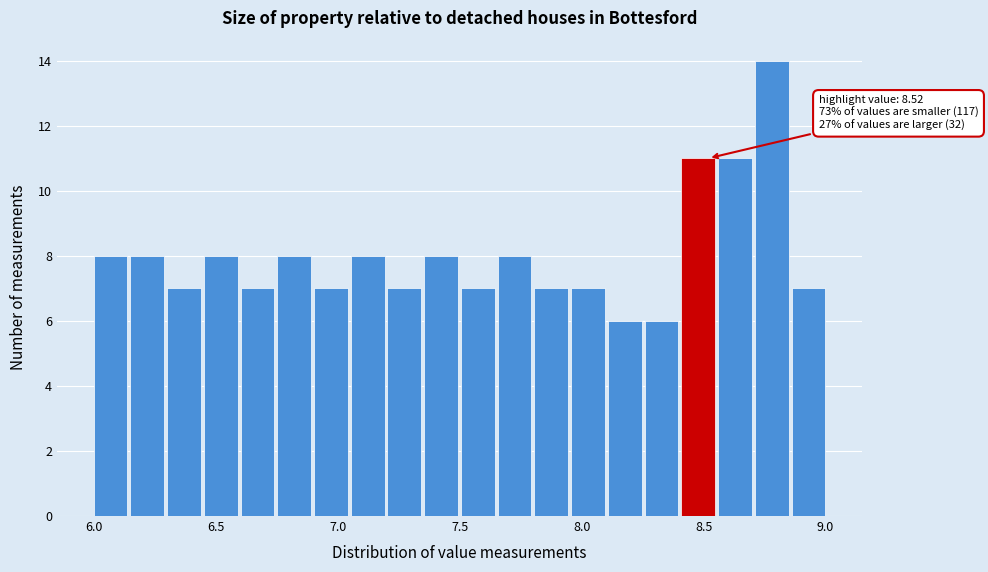

Read against the x-axis, roughly where is the centre of the tallest bar?

8.80